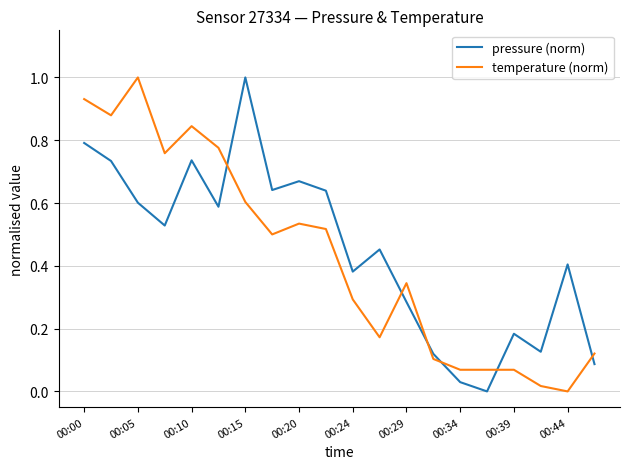

How many positive values does the temperature (norm) series have?

19